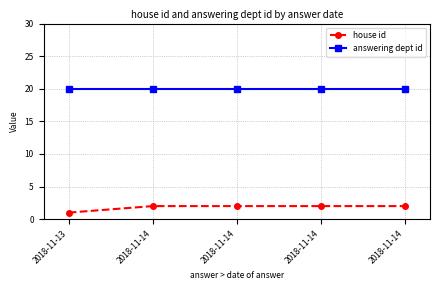

How many series are shown in this chart?

2